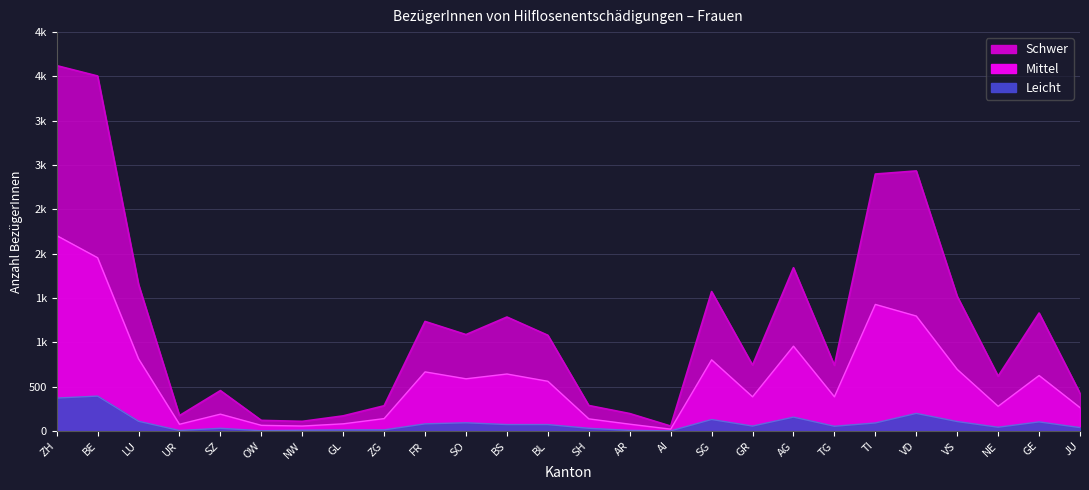

List the labels in order of Schwer value, largest first.

ZH, BE, VD, TI, AG, LU, SG, VS, GE, BS, FR, SO, BL, GR, TG, NE, SZ, JU, SH, ZG, AR, UR, GL, OW, NW, AI